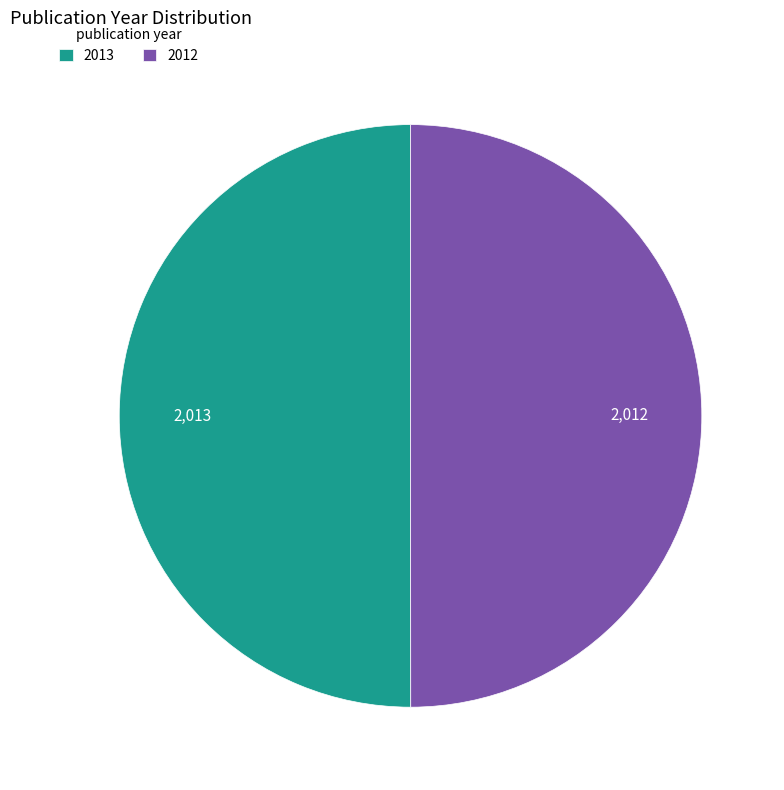

Is the sum of 2013 and 2012 greater than half?

Yes